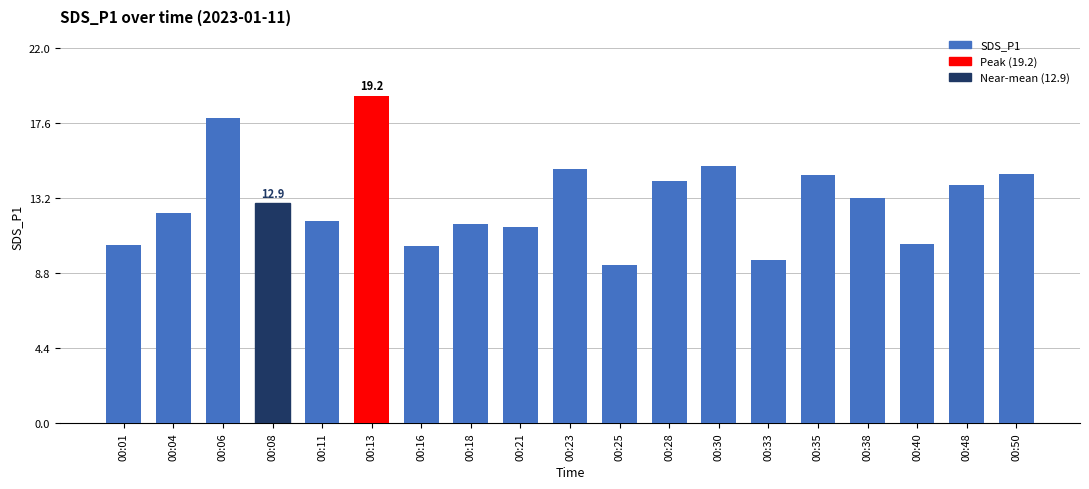

The chart shows a value of 9.6 at 00:33. True or false?

True